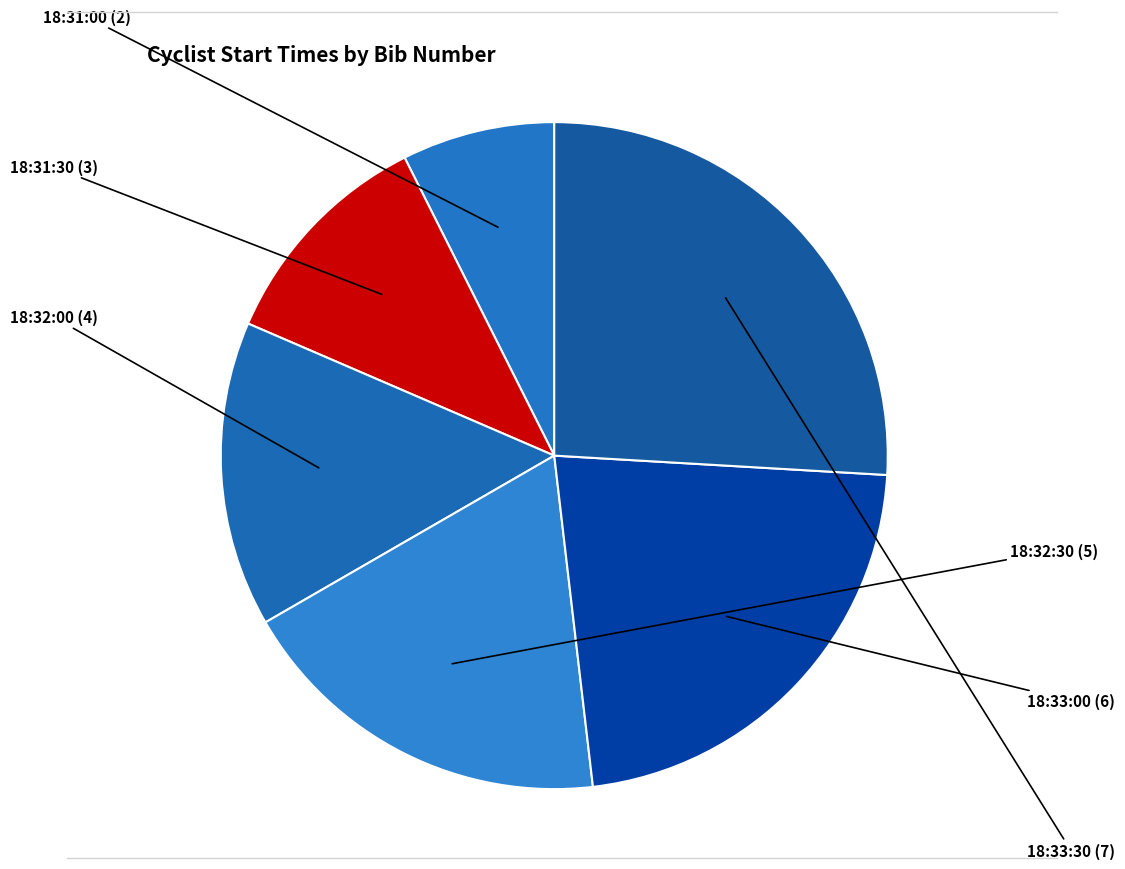

How many slices are in this pie chart?

6